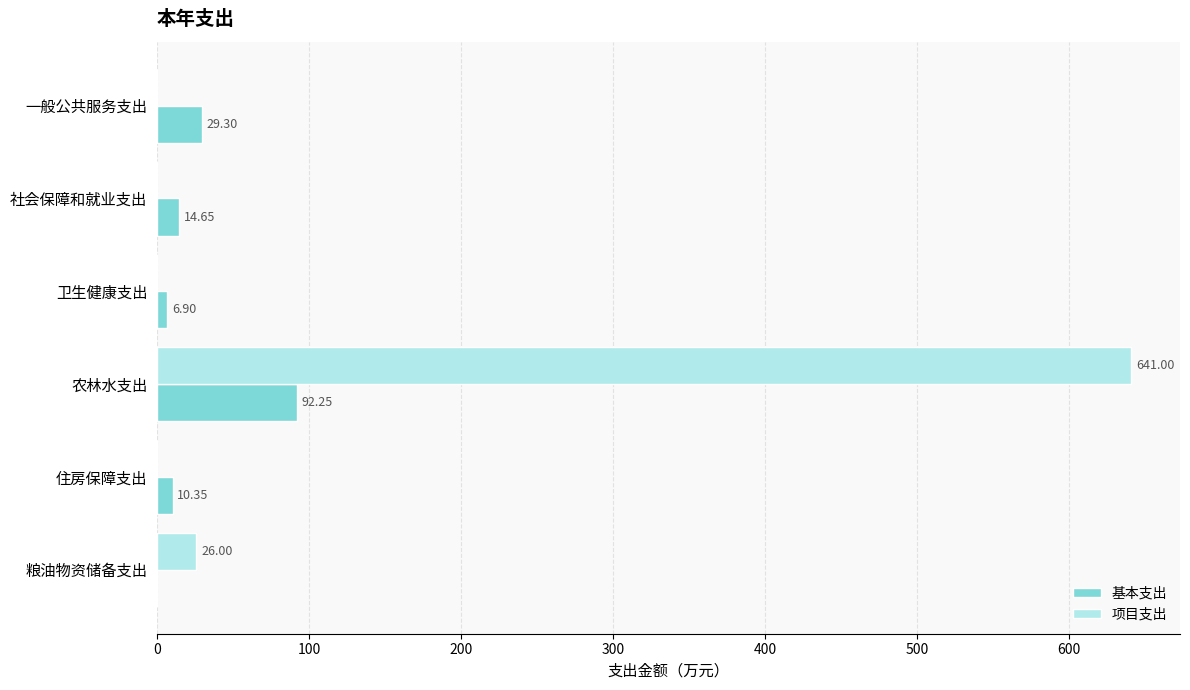

At which label does 基本支出 reach its peak?

农林水支出